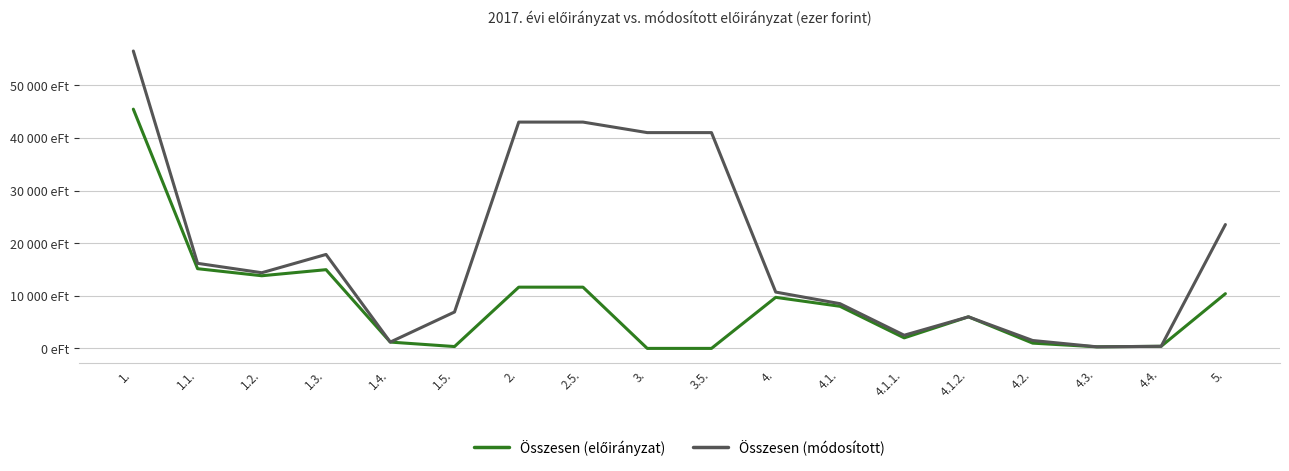

True or false: Összesen (módosított) has more than 0 interior local peaks.

True